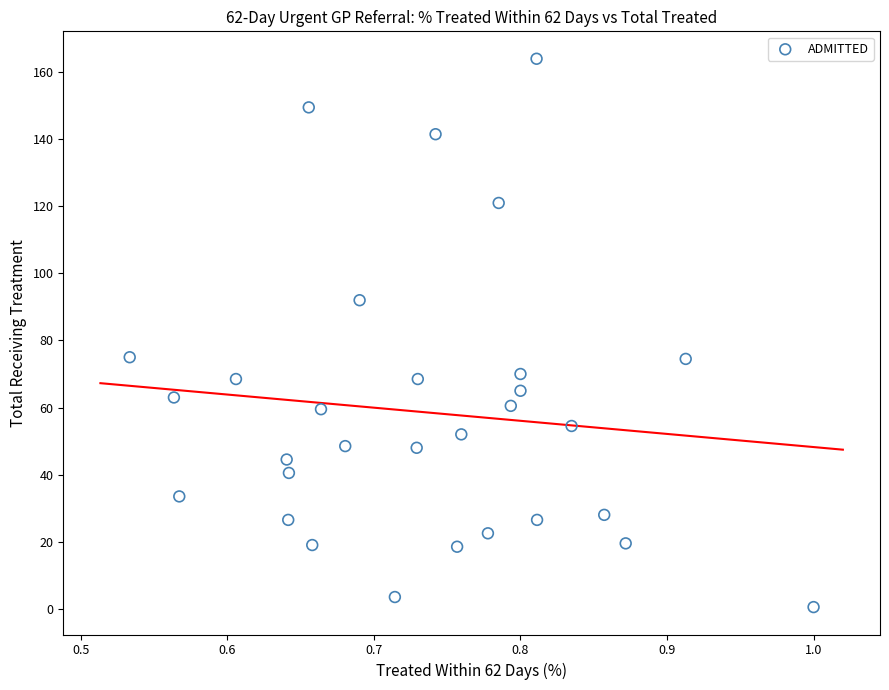

What is the range of Y values (max minus min)?

163.5